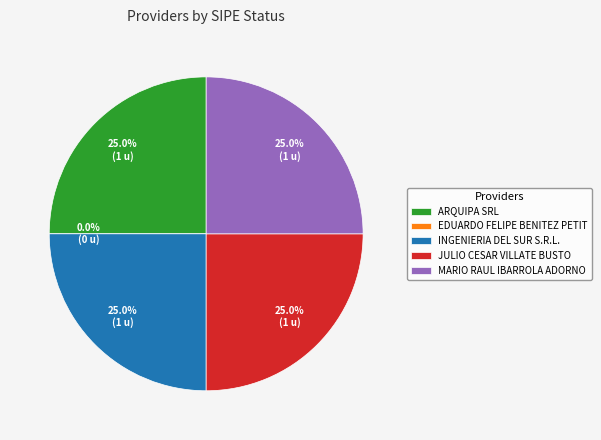

To the nearest percent, what is the combined percentage of INGENIERIA DEL SUR S.R.L. and ARQUIPA SRL?

50%